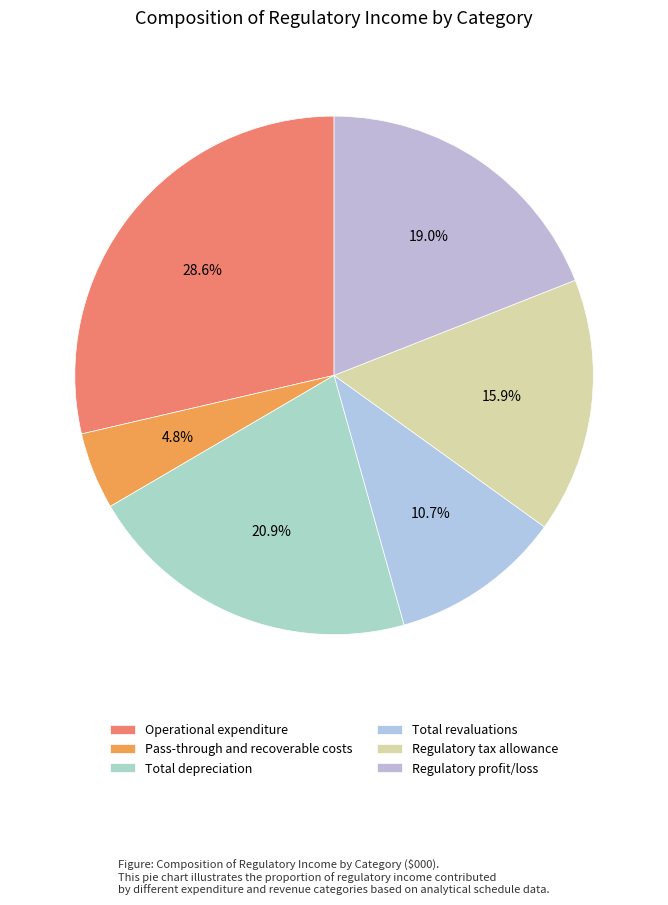

What is the smallest slice in the pie chart?

Pass-through and recoverable costs